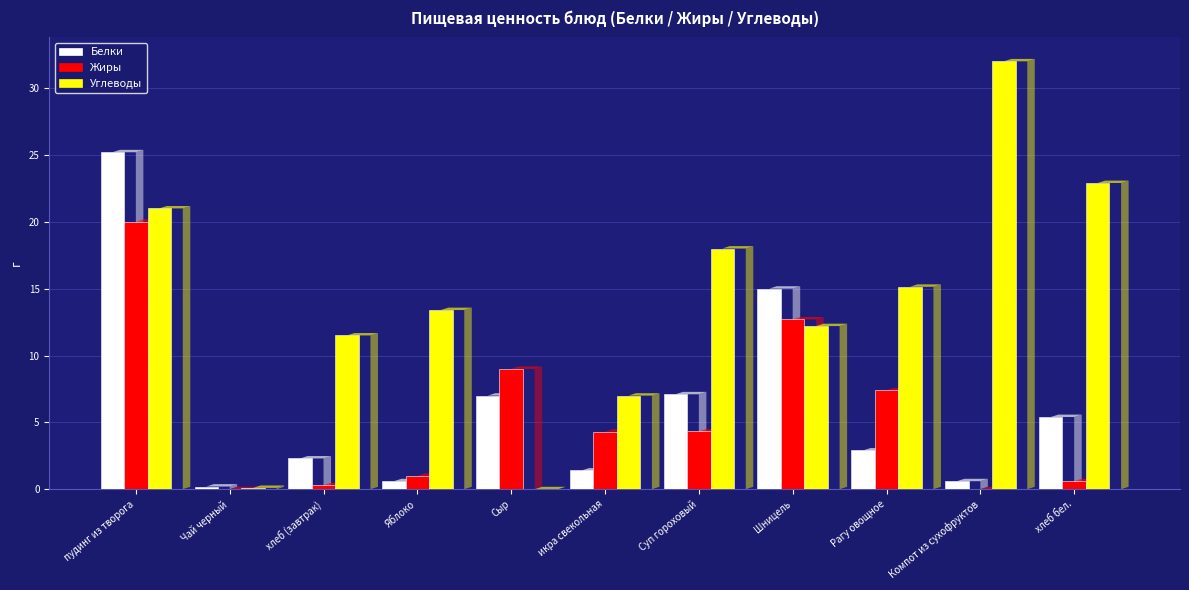

Does the chart contain any negative values?

No